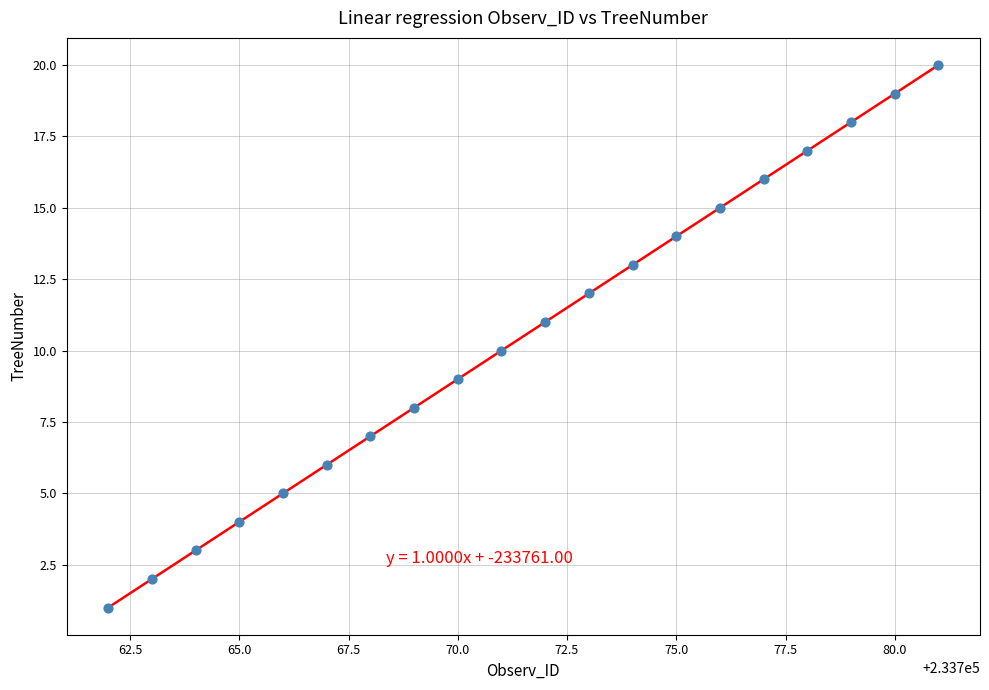

What is the range of Y values (max minus min)?

19